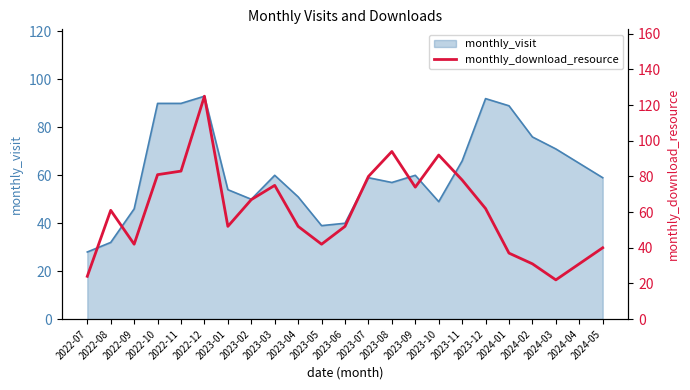

The value at 2024-01 is 52. True or false?

False